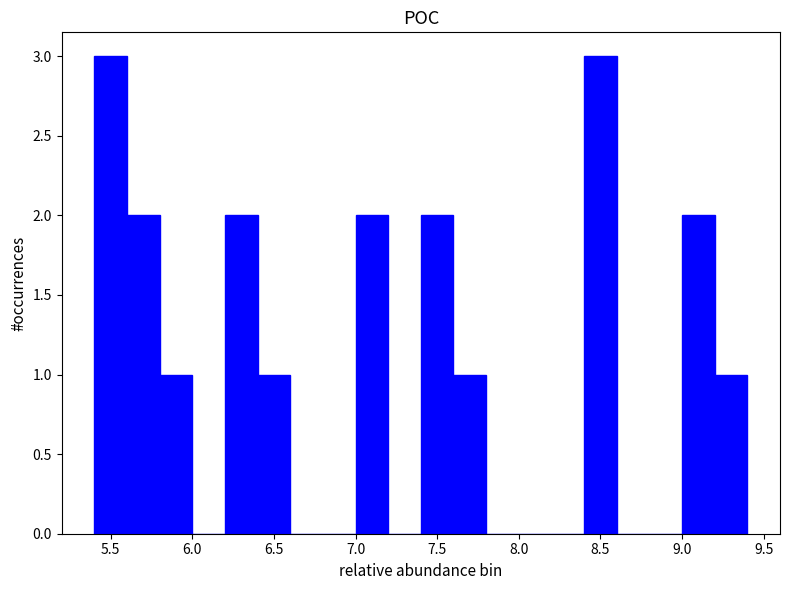

Reading left to right, list every bar in this chart as the range it spans on the x-axis followed by its height. The values are not printed on the chart, so give them approximately, as read against the axis.

5.4 to 5.6: 3
5.6 to 5.8: 2
5.8 to 6.0: 1
6.0 to 6.2: 0
6.2 to 6.4: 2
6.4 to 6.6: 1
6.6 to 6.8: 0
6.8 to 7.0: 0
7.0 to 7.2: 2
7.2 to 7.4: 0
7.4 to 7.6: 2
7.6 to 7.8: 1
7.8 to 8.0: 0
8.0 to 8.2: 0
8.2 to 8.4: 0
8.4 to 8.6: 3
8.6 to 8.8: 0
8.8 to 9.0: 0
9.0 to 9.2: 2
9.2 to 9.4: 1